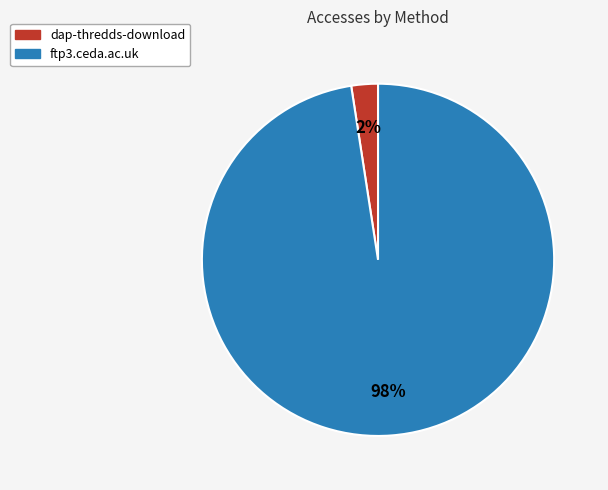

True or false: ftp3.ceda.ac.uk accounts for 98% of the total.

True